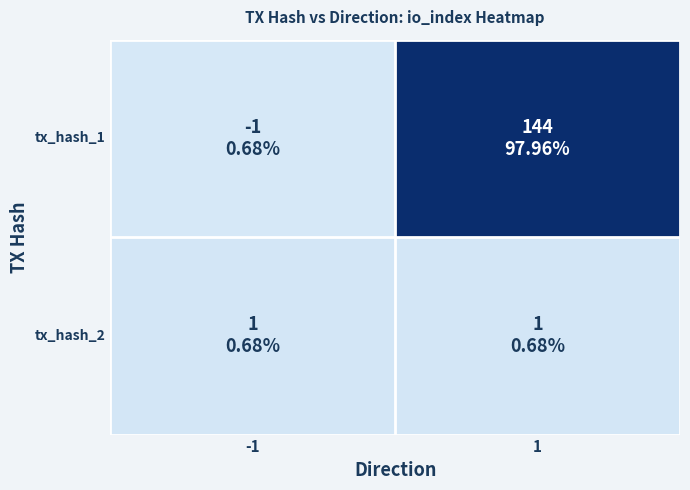

What is the smallest value displayed?

-1